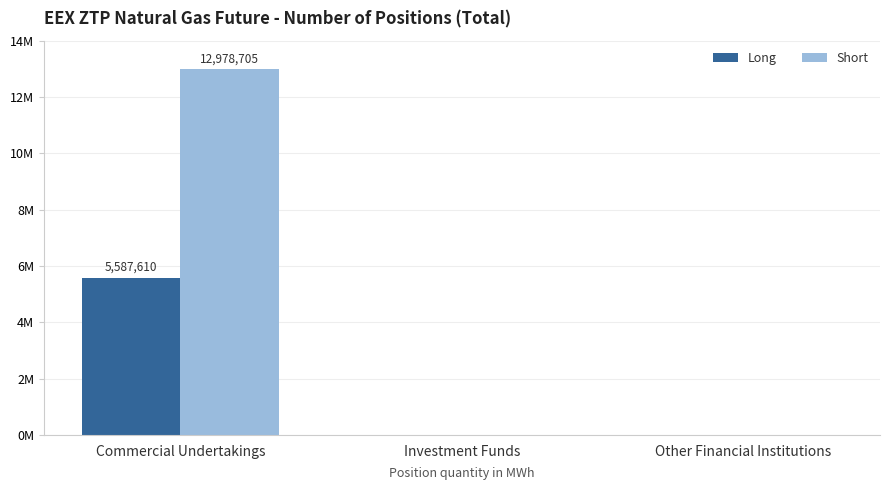

What is the sum of all Long values?

5587610